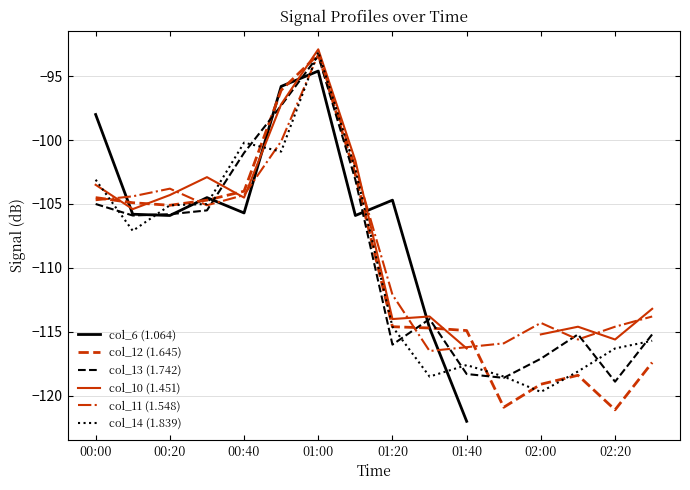

Which series ends up on top after the final intersection of col_6 (1.064) and col_11 (1.548)?

col_11 (1.548)